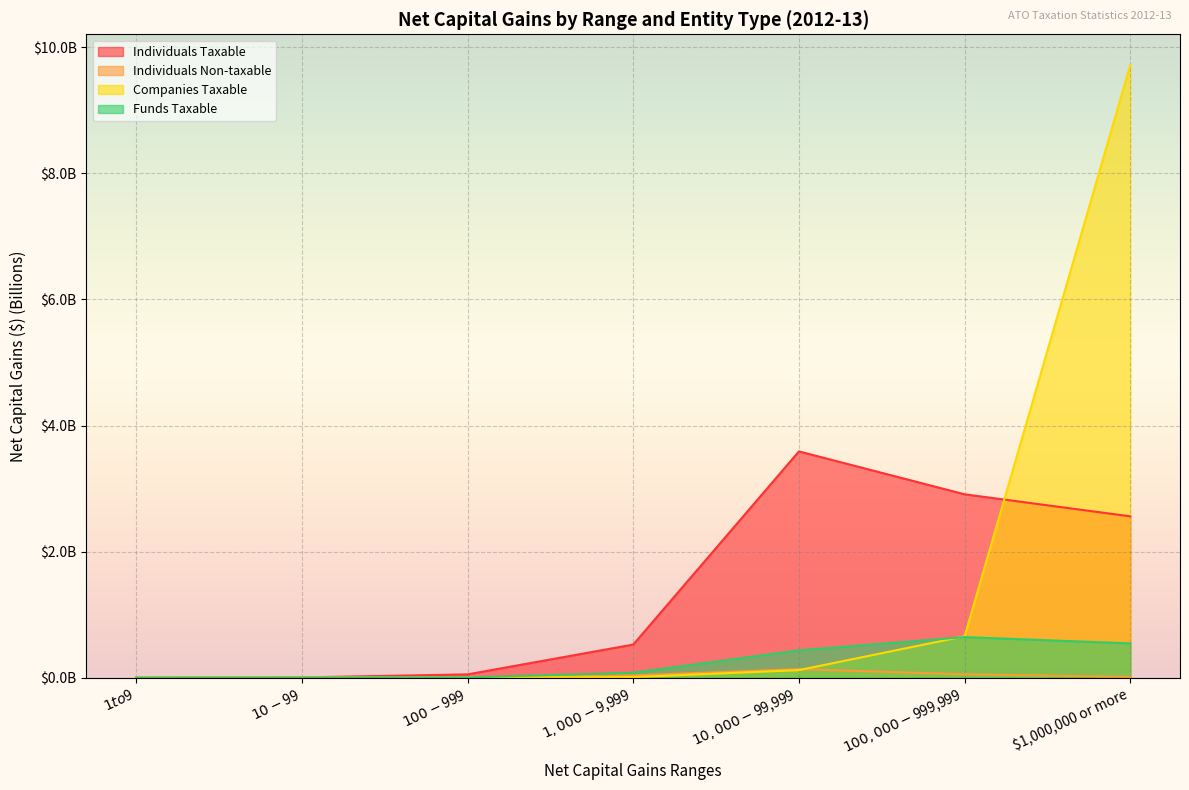

List the series in order of their peak value, lowest first.

Individuals Non-taxable, Funds Taxable, Individuals Taxable, Companies Taxable